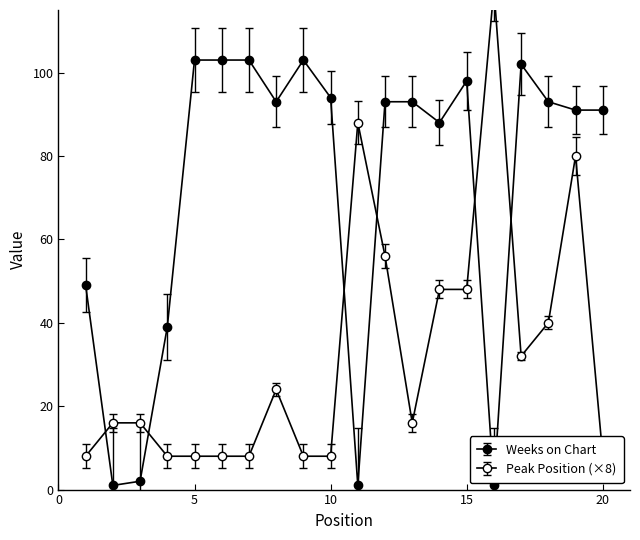

At which label is Weeks on Chart closest to 52?

1